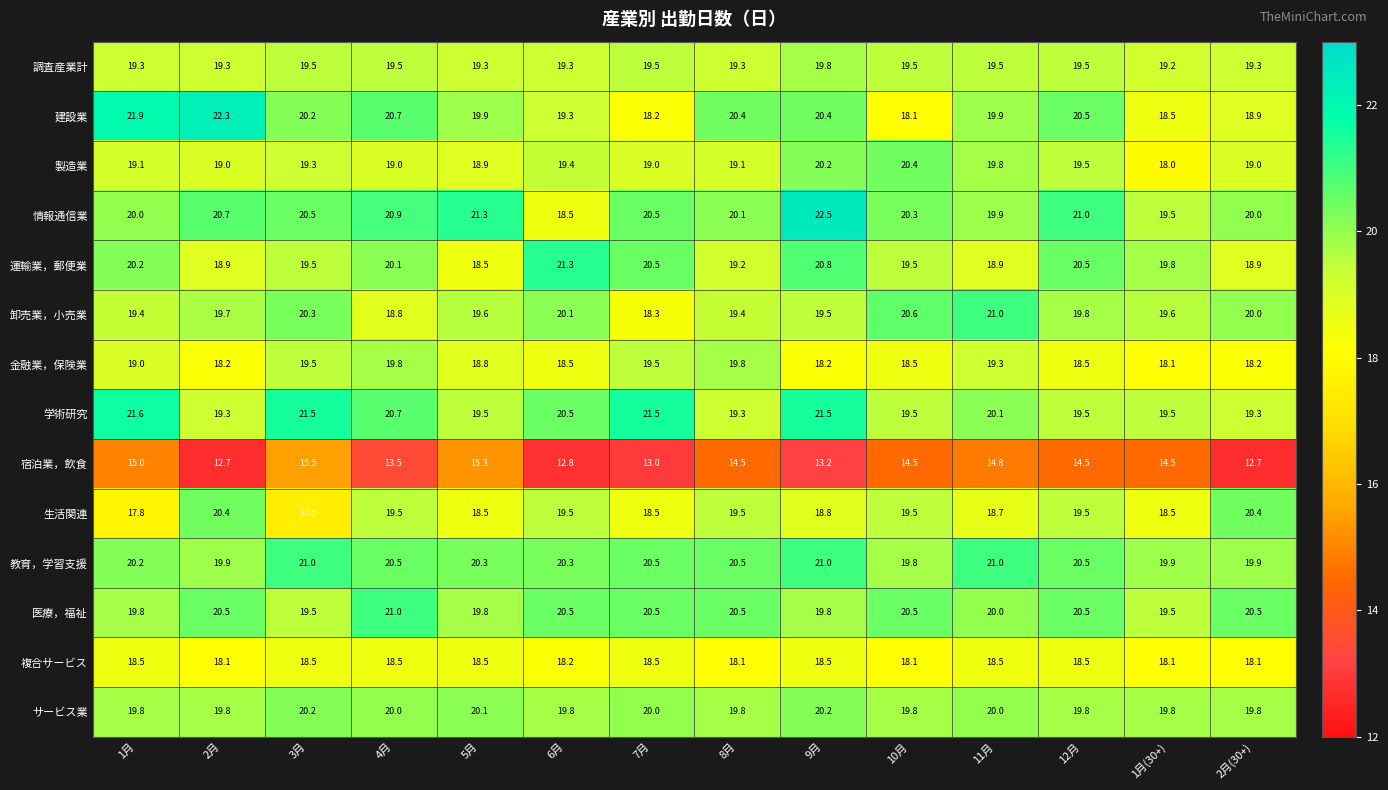

Where is 学術研究 nearest to the value 20?

11月